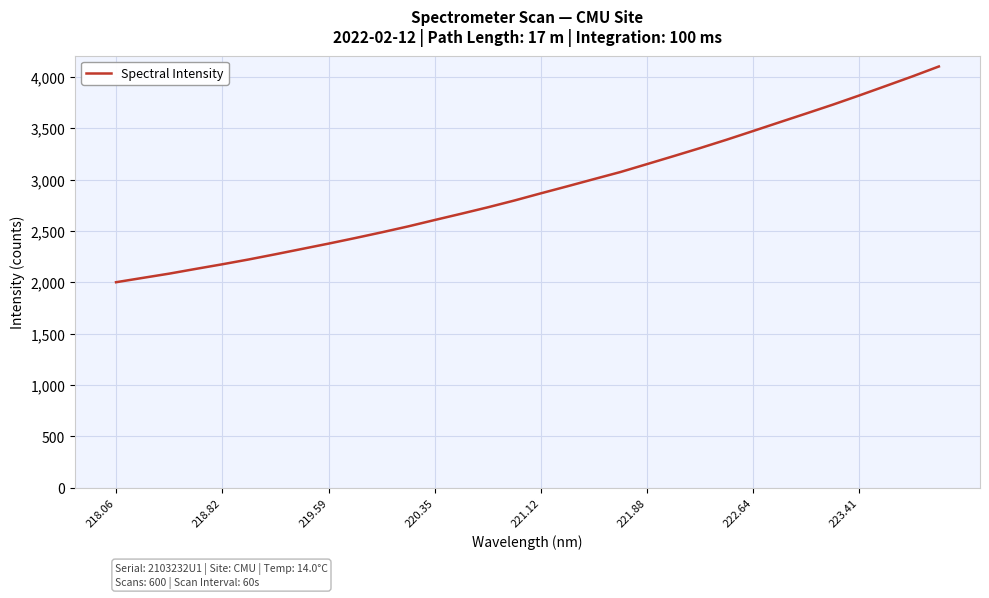

What is the difference between the maximum and minimum values?

2101.3